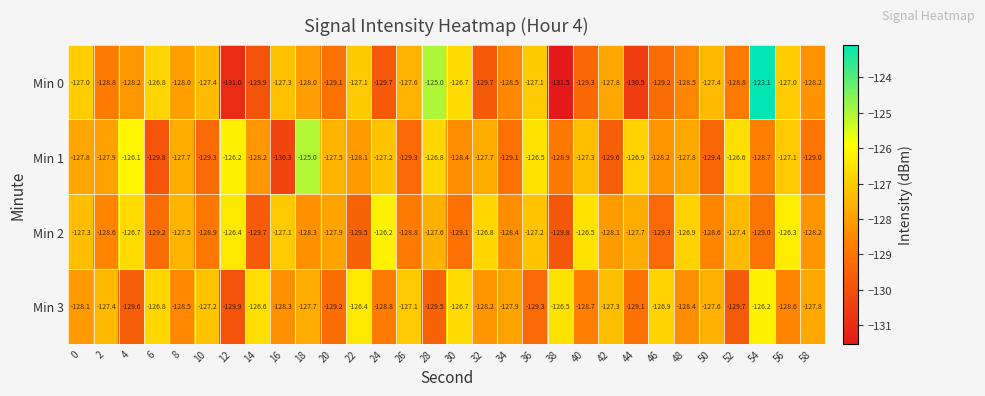

At 20, list the series in order from largest to smallest.

Min 1, Min 2, Min 0, Min 3